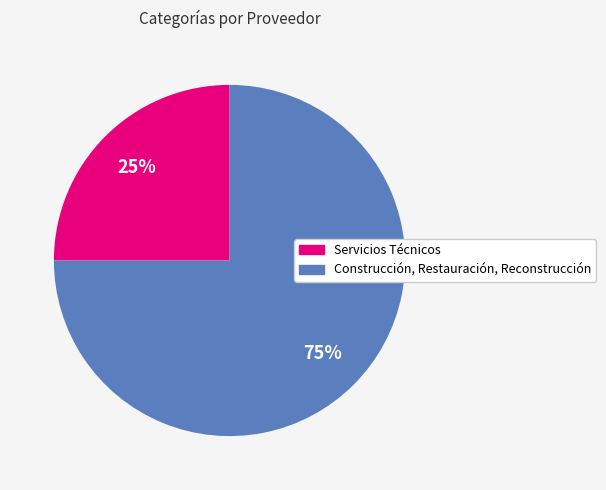

How many slices are in this pie chart?

2